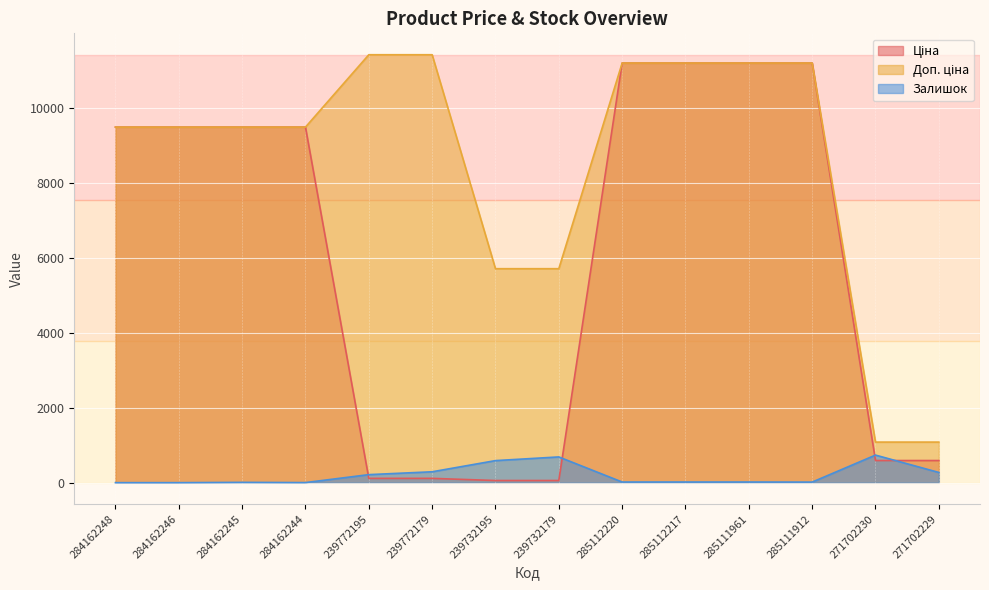

Rank the series by their maximum value, from lowest to highest.

Залишок, Ціна, Доп. ціна